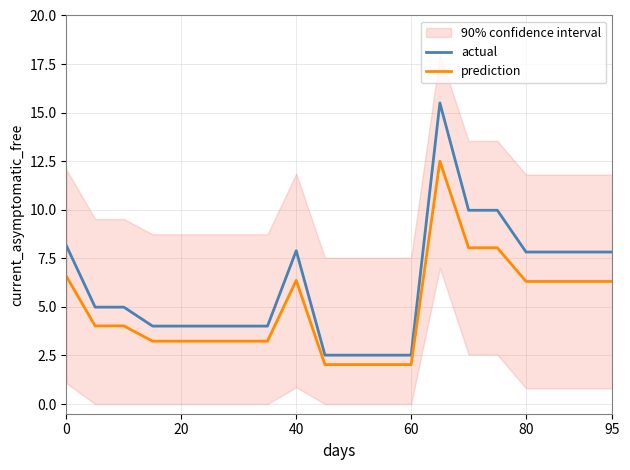

What is the sum of the prediction values at 15 and 11?

10.1